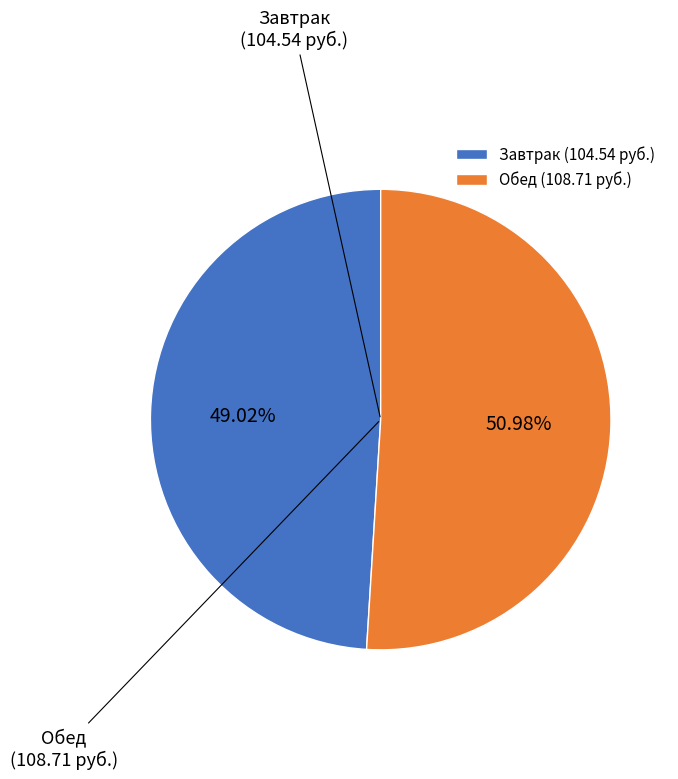

Does Обед represent more than half of the total?

Yes